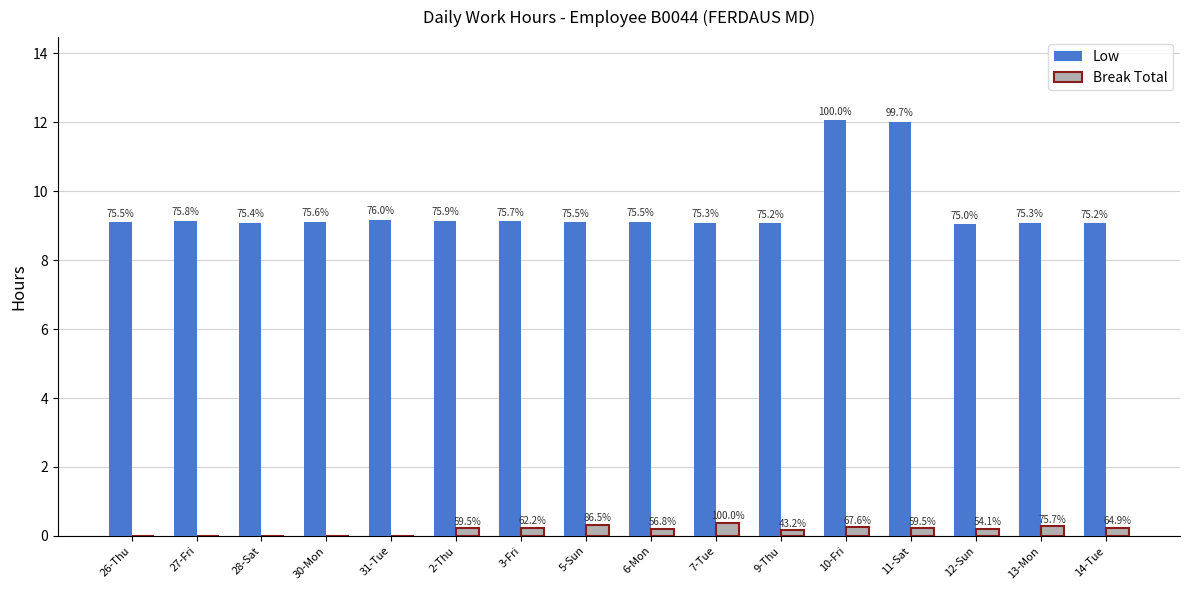

Reading left to right, extract all data points from this chart.

Low: 26-Thu=9.1	27-Fri=9.1	28-Sat=9.1	30-Mon=9.1	31-Tue=9.2	2-Thu=9.2	3-Fri=9.1	5-Sun=9.1	6-Mon=9.1	7-Tue=9.1	9-Thu=9.1	10-Fri=12.1	11-Sat=12.0	12-Sun=9.0	13-Mon=9.1	14-Tue=9.1
Break Total: 26-Thu=0.0	27-Fri=0.0	28-Sat=0.0	30-Mon=0.0	31-Tue=0.0	2-Thu=0.2	3-Fri=0.2	5-Sun=0.3	6-Mon=0.2	7-Tue=0.4	9-Thu=0.2	10-Fri=0.2	11-Sat=0.2	12-Sun=0.2	13-Mon=0.3	14-Tue=0.2